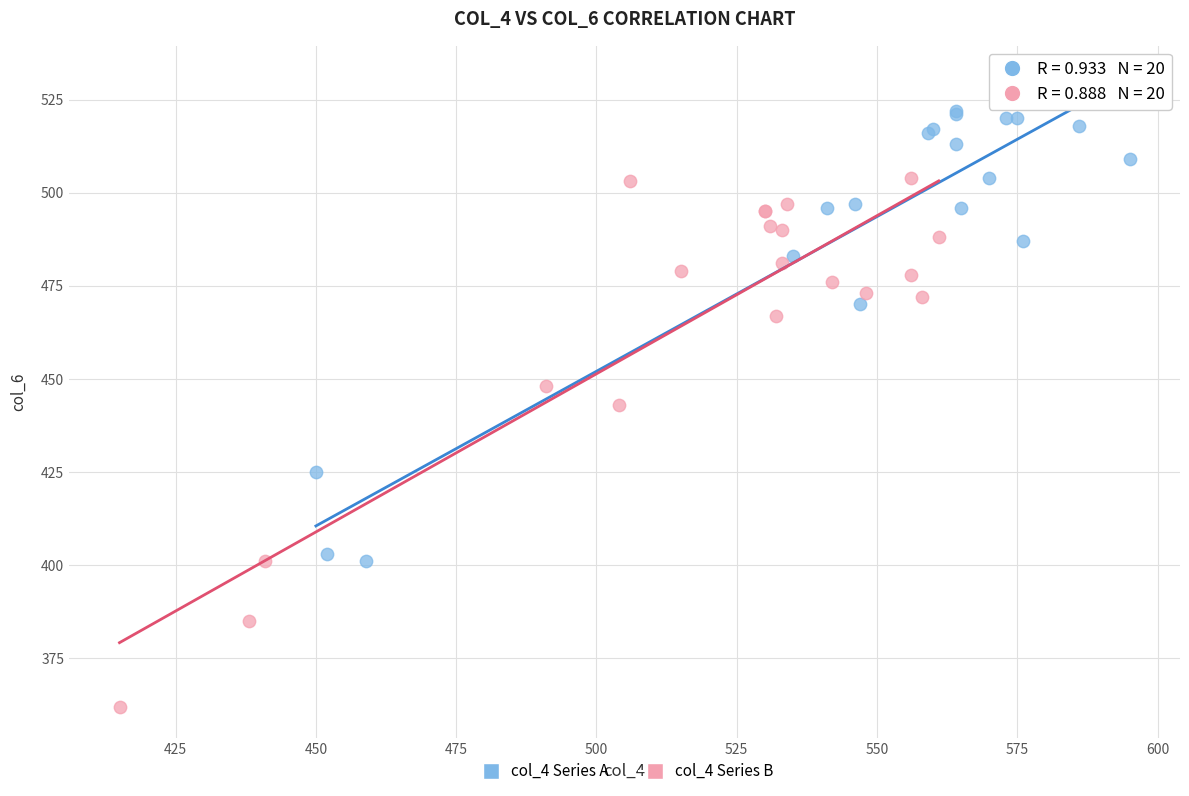

Which series has the widest spread of Y values?

col_4 Series B